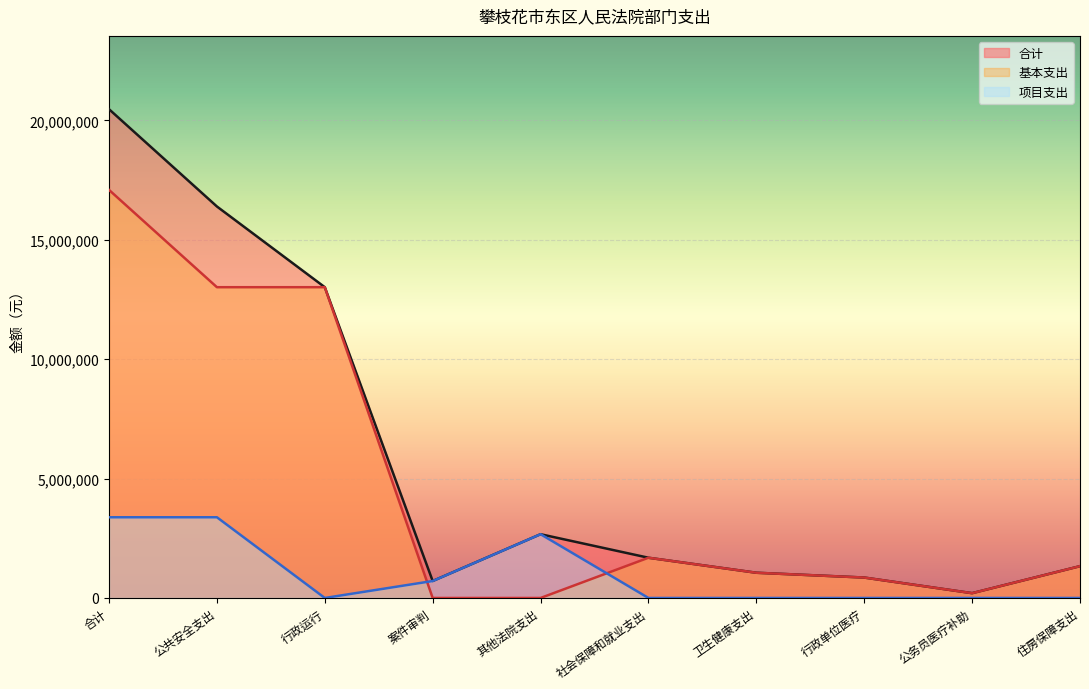

True or false: 合计 and 基本支出 intersect in this chart.

False